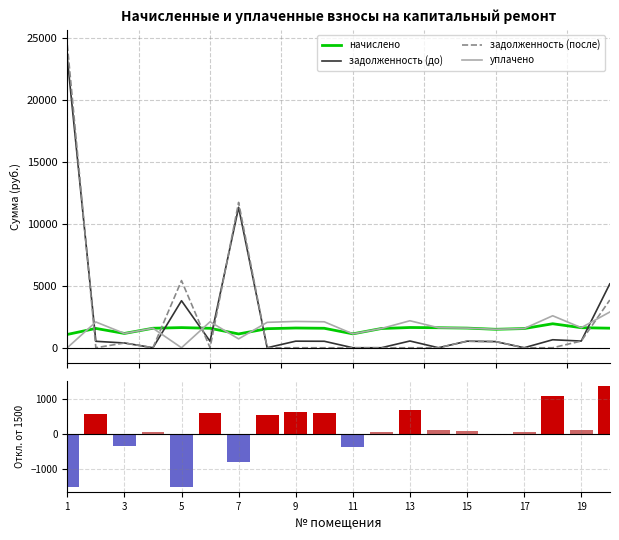

What is the highest value of the задолженность (после) series?

24434.0